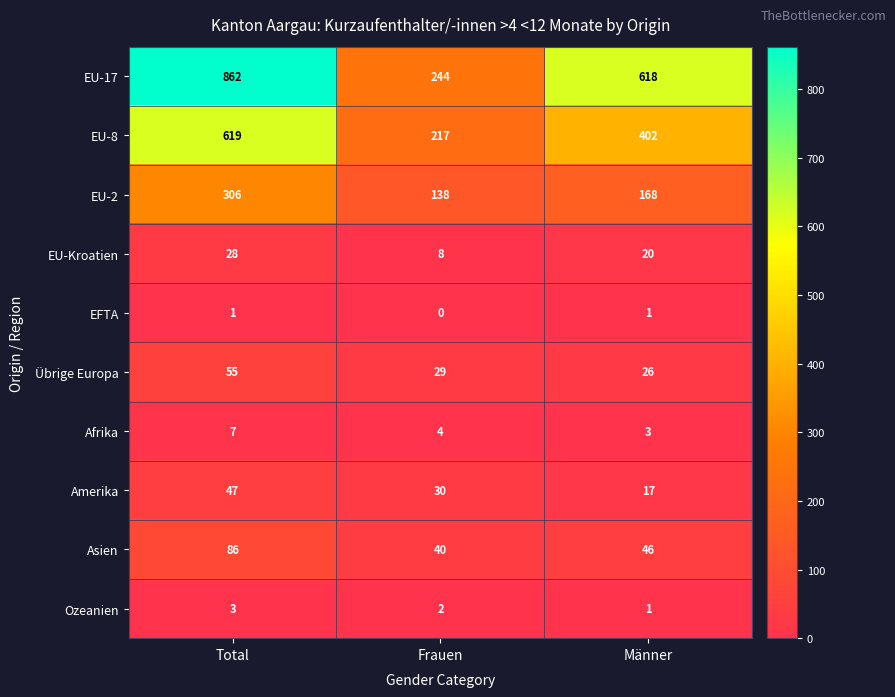

Which category has the highest value across all series?

Total